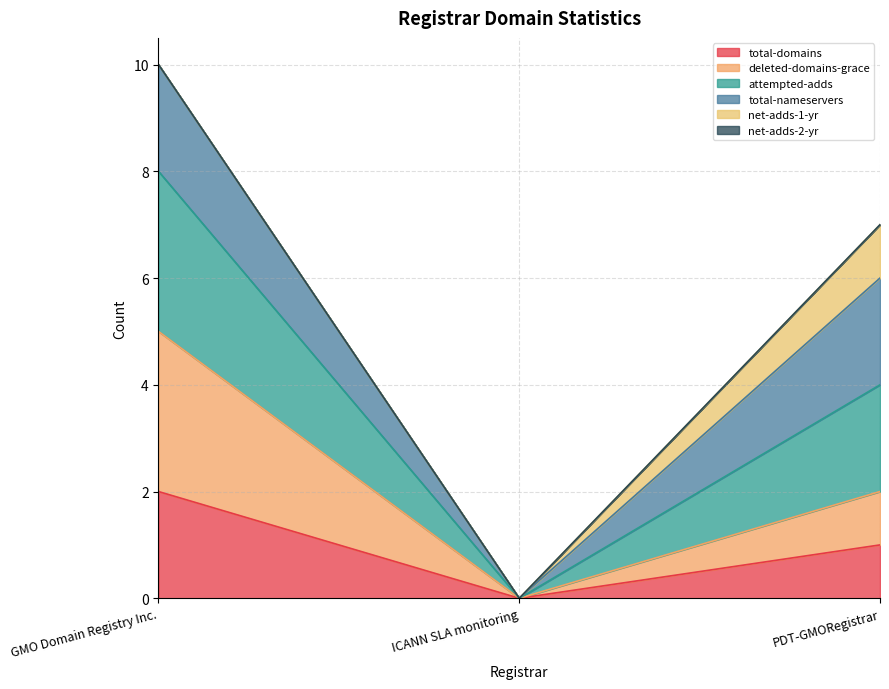

What is the value of the total-domains point at the 1st from the left?

2